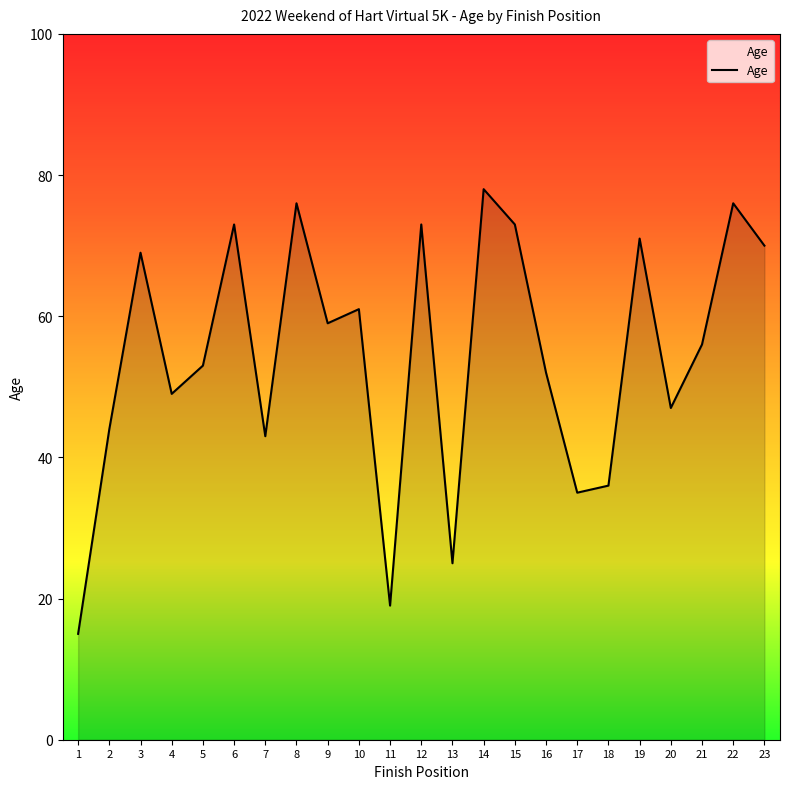

What is the ratio of the value at 5 to the value at 14?

0.7